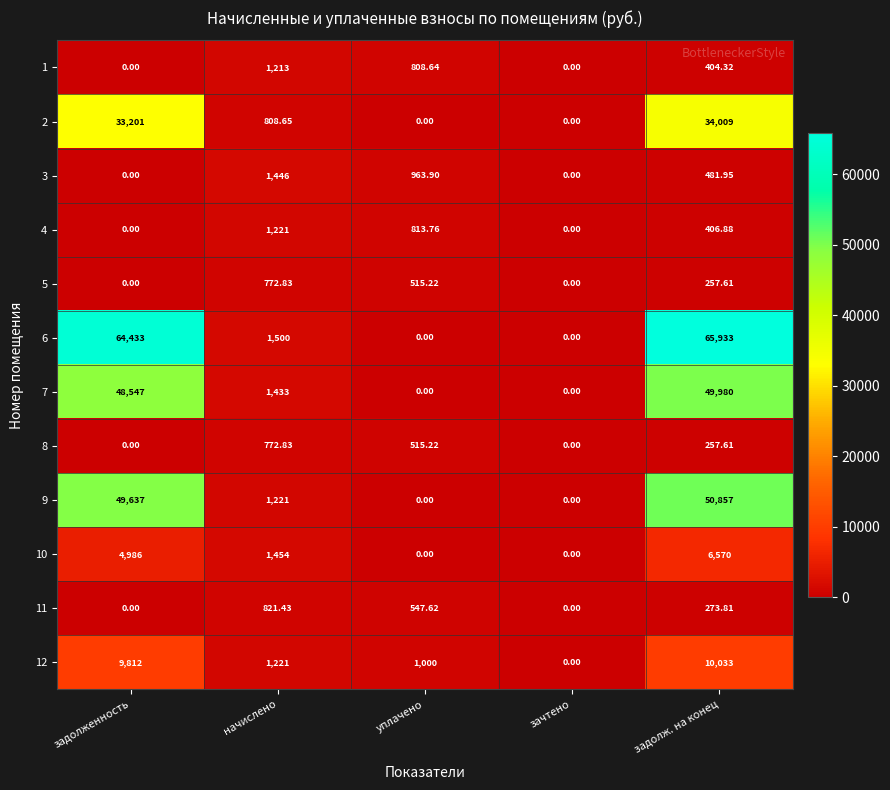

What is the spread (max minus min) of values at начислено?

727.2